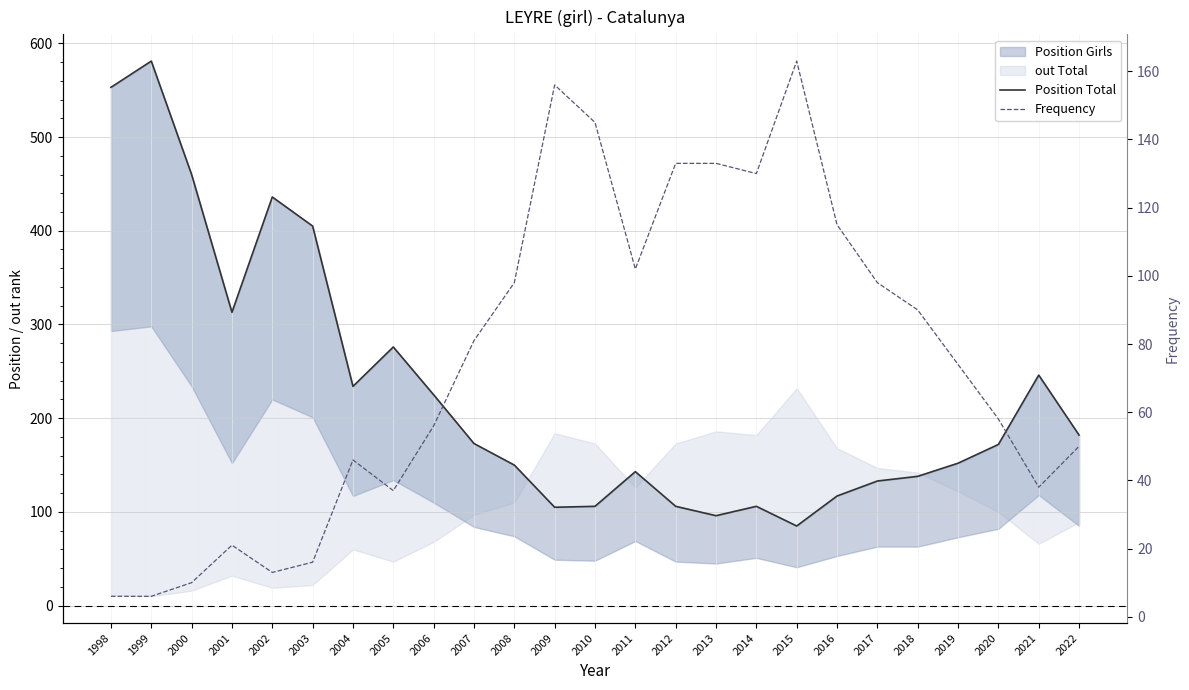

Does the chart display data point markers on the line(s)?

No